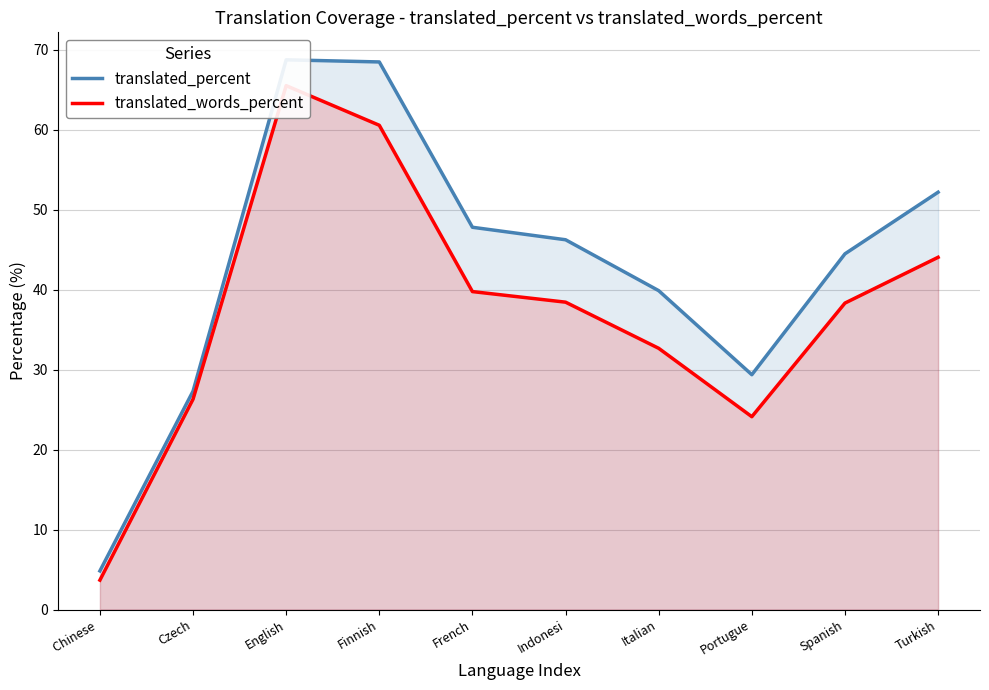

Reading left to right, list all the values displayed in this chart.

translated_percent: Chinese =4.8	Czech=27.3	English=68.7	Finnish=68.5	French=47.8	Indonesi=46.2	Italian=39.9	Portugue=29.4	Spanish=44.5	Turkish=52.2
translated_words_percent: Chinese =3.7	Czech=26.3	English=65.5	Finnish=60.5	French=39.7	Indonesi=38.4	Italian=32.7	Portugue=24.1	Spanish=38.3	Turkish=44.0